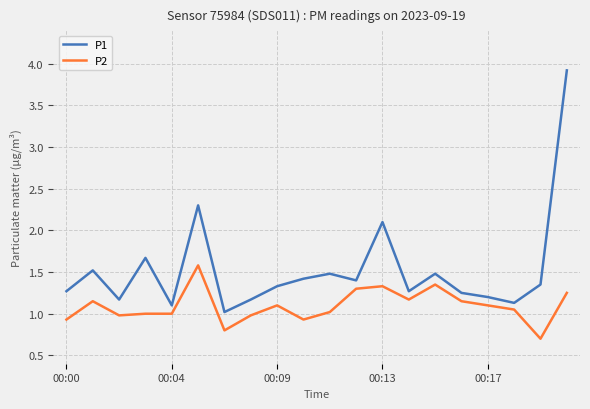

What is the highest value of the P1 series?

3.9